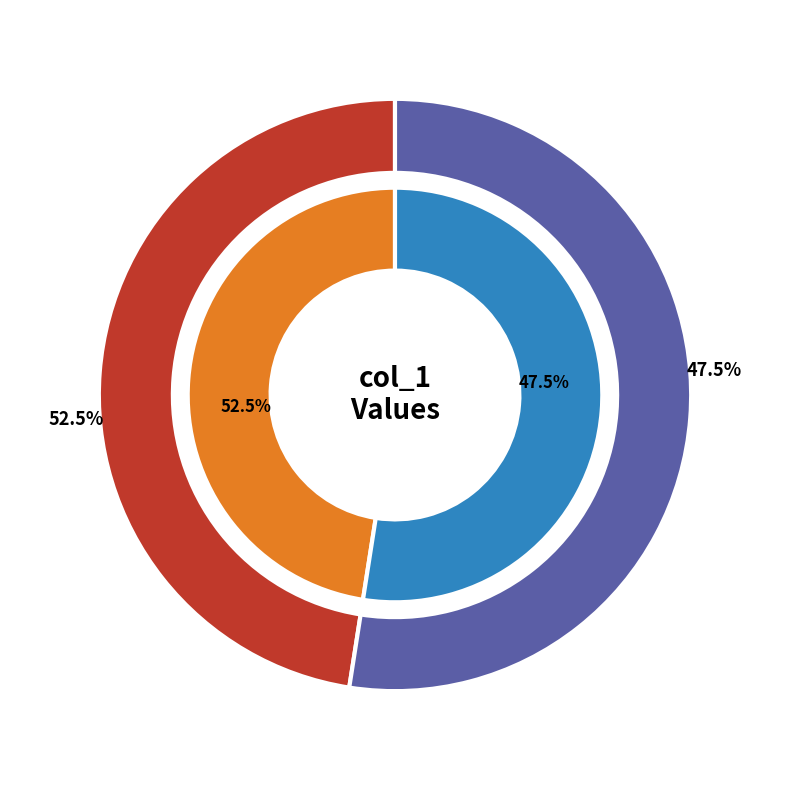

Count the number of slices in the pie.

2